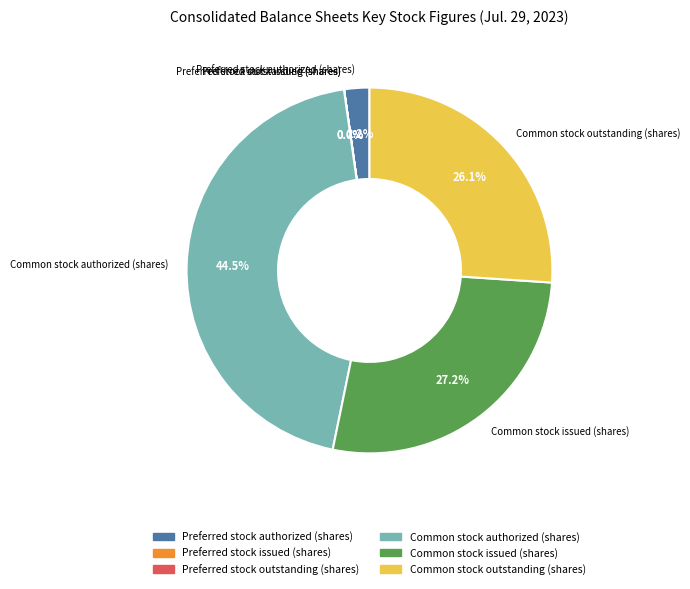

What is the largest slice in the pie chart?

Common stock authorized (shares)